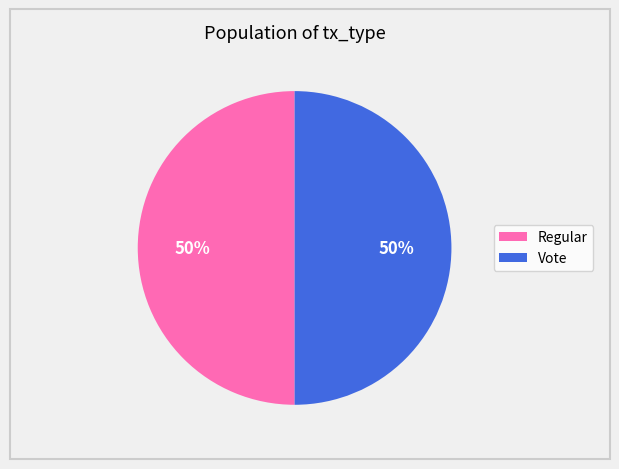

To the nearest percent, what is the combined percentage of Vote and Regular?

100%